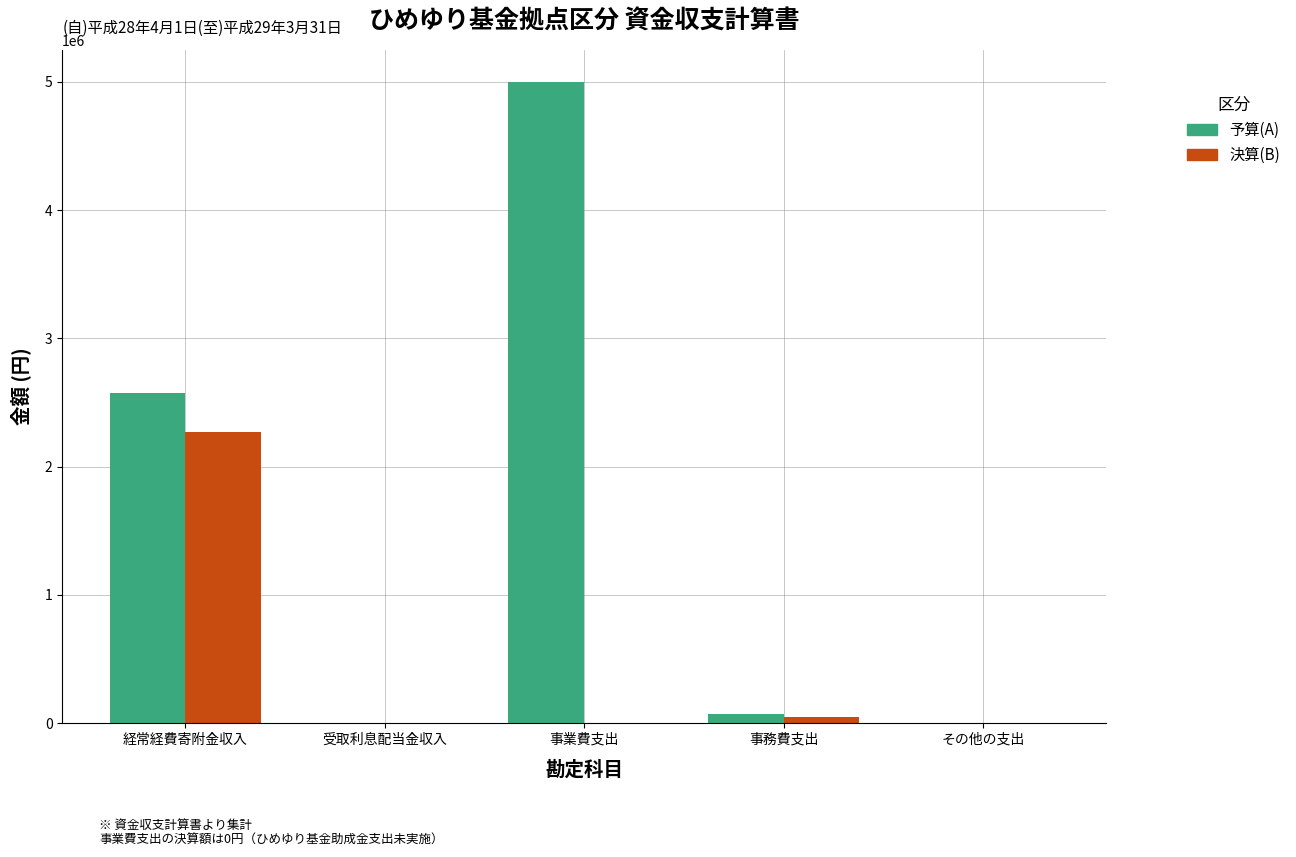

At which label does 決算(B) reach its peak?

経常経費寄附金収入